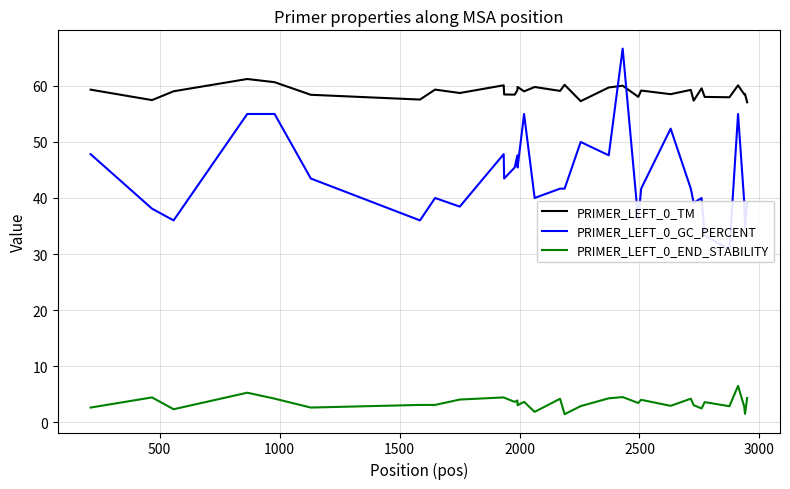

How many lines are shown in the chart?

3